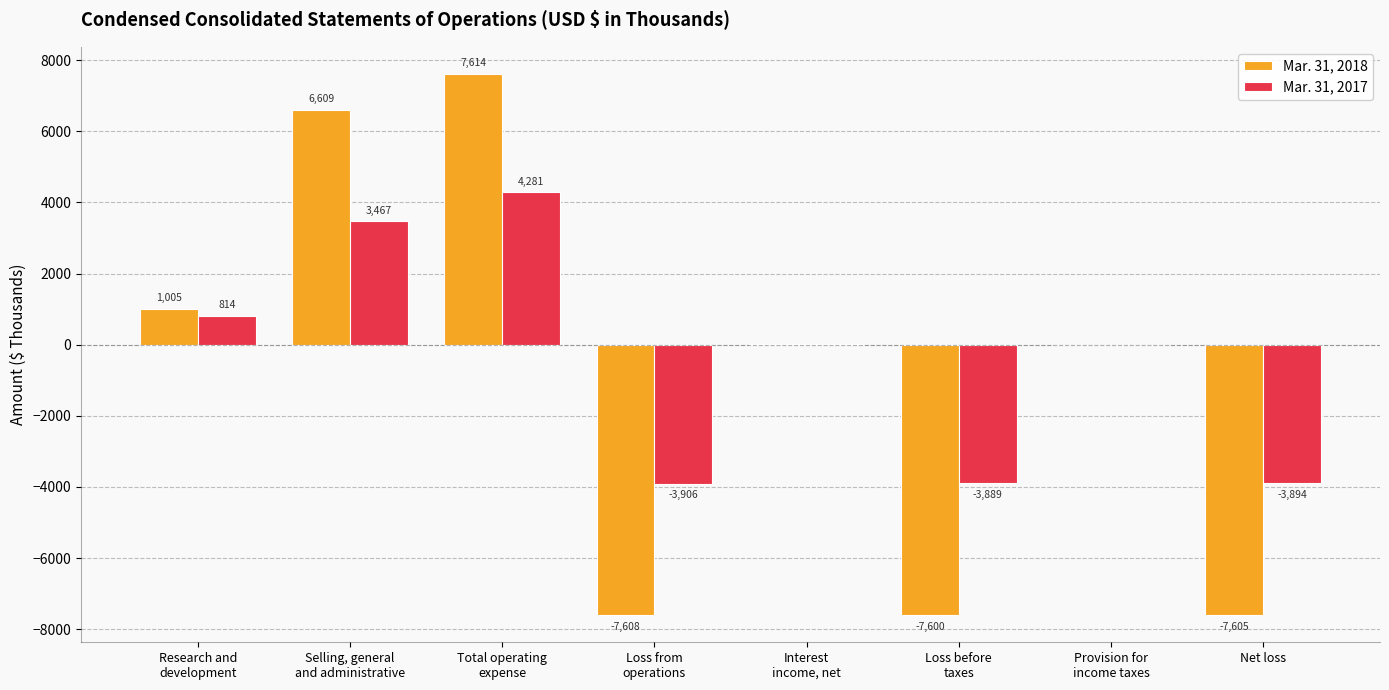

What are all the series names shown in the legend?

Mar. 31, 2018, Mar. 31, 2017